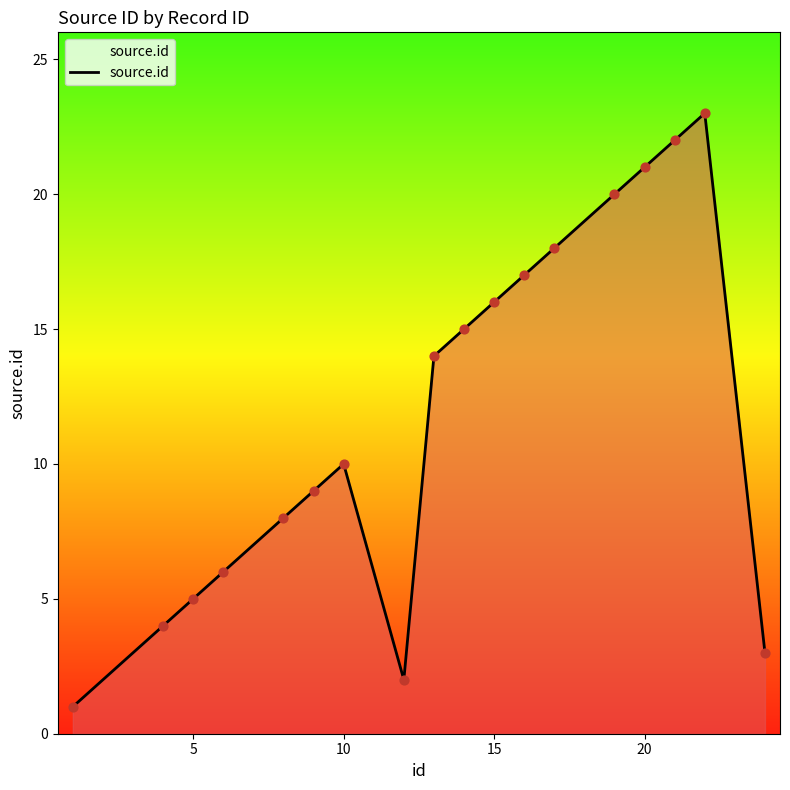

What is the greatest value displayed?

23